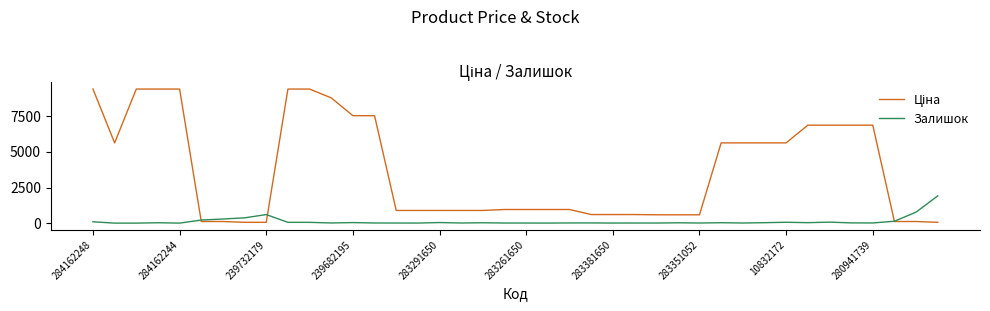

What is the maximum value for Залишок?

1914.0